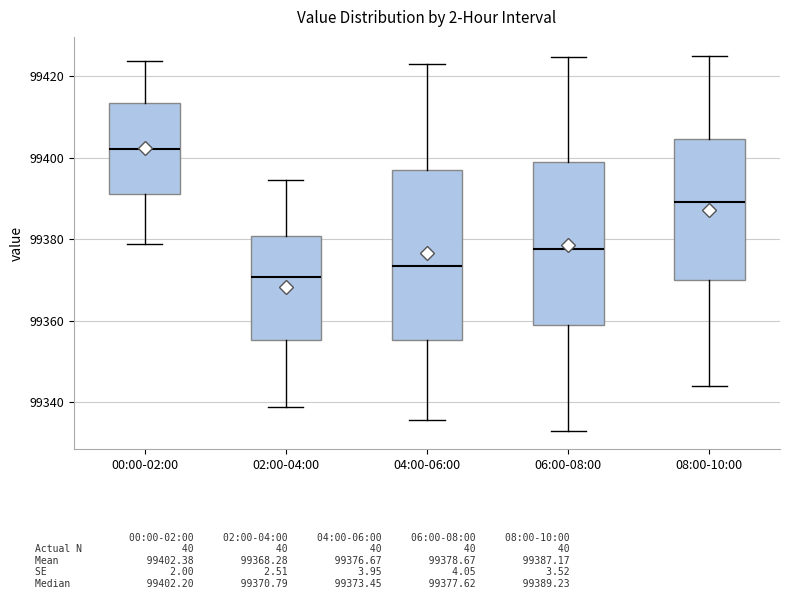

Which box has the highest median line?

00:00-02:00